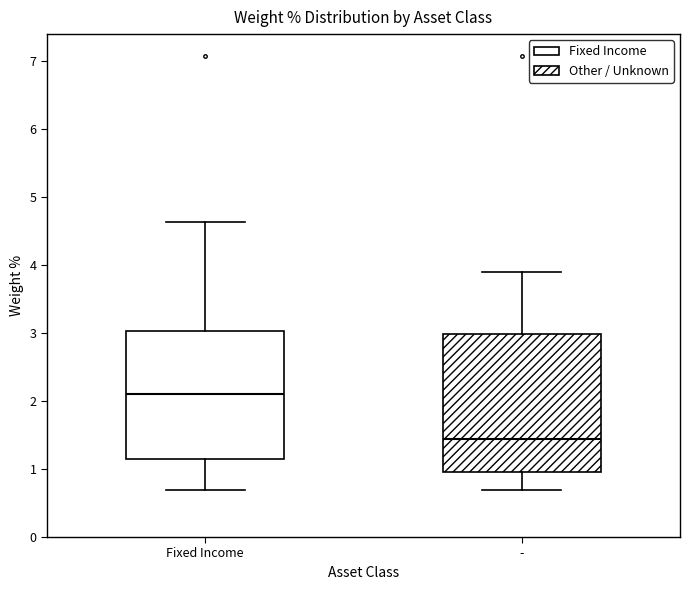

Reading left to right, transcribe this box plot: for each box, give where its median line is, the range the box spans, and where its two whiskers end, as read against the y-axis. The values are not printed on the chart, so give them approximately, as read against the axis.

Fixed Income: median 2.1, box 1.1 to 3.0, whiskers 0.7 to 4.6
-: median 1.4, box 1.0 to 3.0, whiskers 0.7 to 3.9